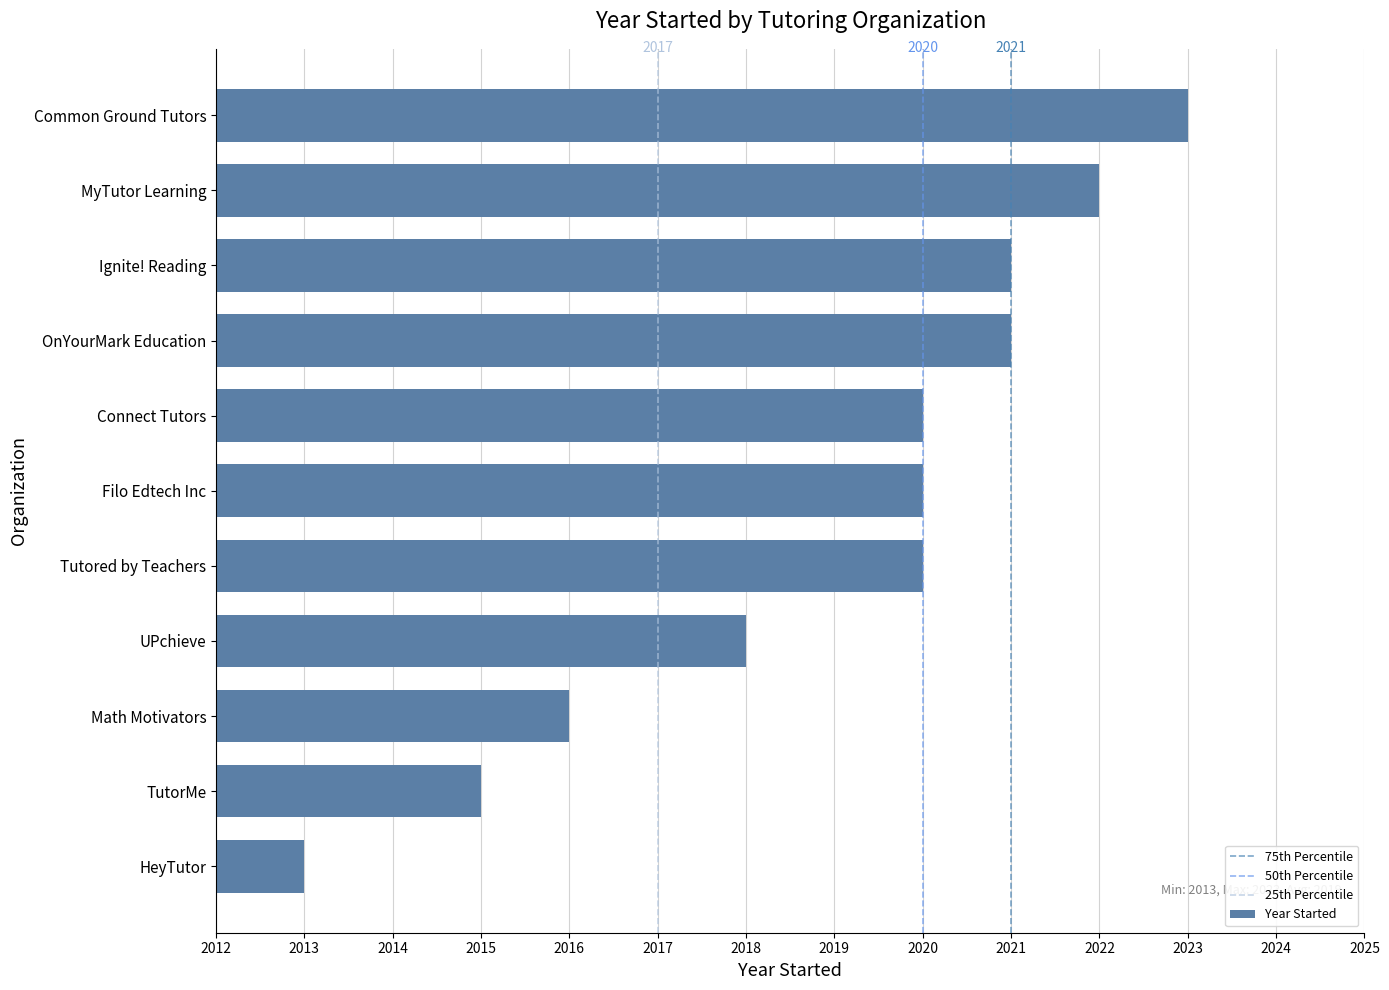

What is the maximum value shown in the chart?

2023